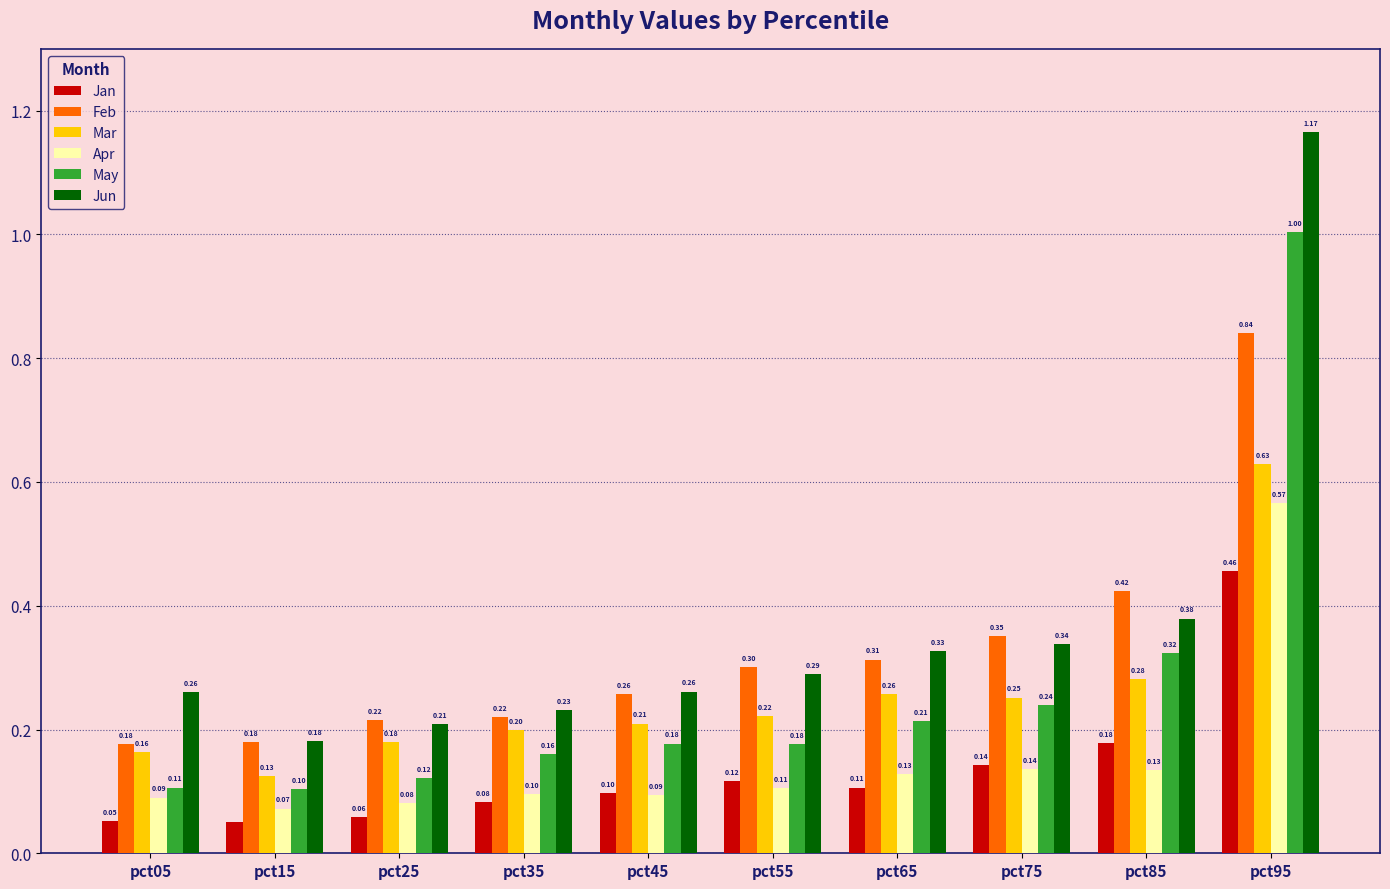

At how many categories does at least one series exceed 0?

10